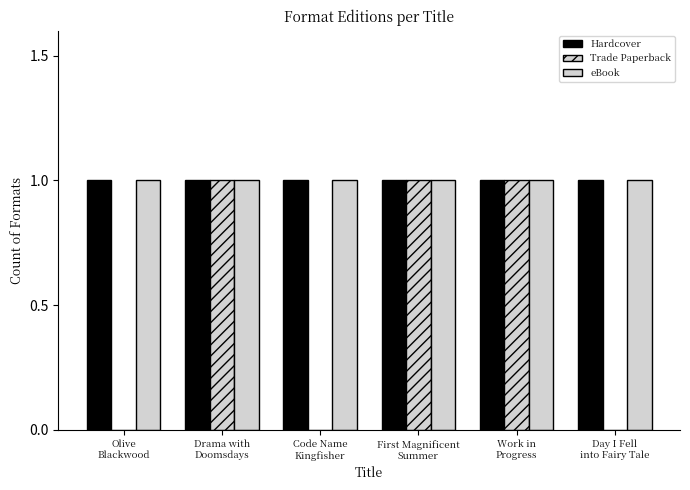

Reading right to left, list all the values displayed in this chart.

Hardcover: Day I Fell
into Fairy Tale=1	Work in
Progress=1	First Magnificent
Summer=1	Code Name
Kingfisher=1	Drama with
Doomsdays=1	Olive
Blackwood=1
Trade Paperback: Day I Fell
into Fairy Tale=0	Work in
Progress=1	First Magnificent
Summer=1	Code Name
Kingfisher=0	Drama with
Doomsdays=1	Olive
Blackwood=0
eBook: Day I Fell
into Fairy Tale=1	Work in
Progress=1	First Magnificent
Summer=1	Code Name
Kingfisher=1	Drama with
Doomsdays=1	Olive
Blackwood=1